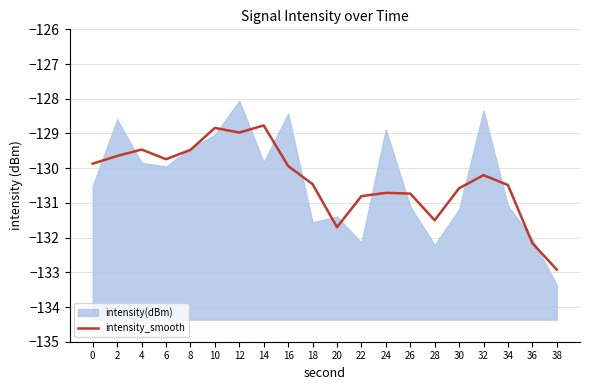

Is it true that the value at 34 is -130.5?

True